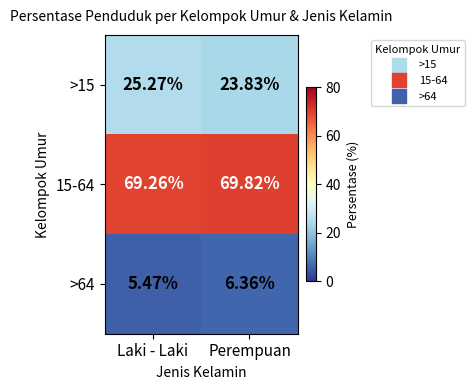

List the labels in order of >15 value, largest first.

Laki - Laki, Perempuan